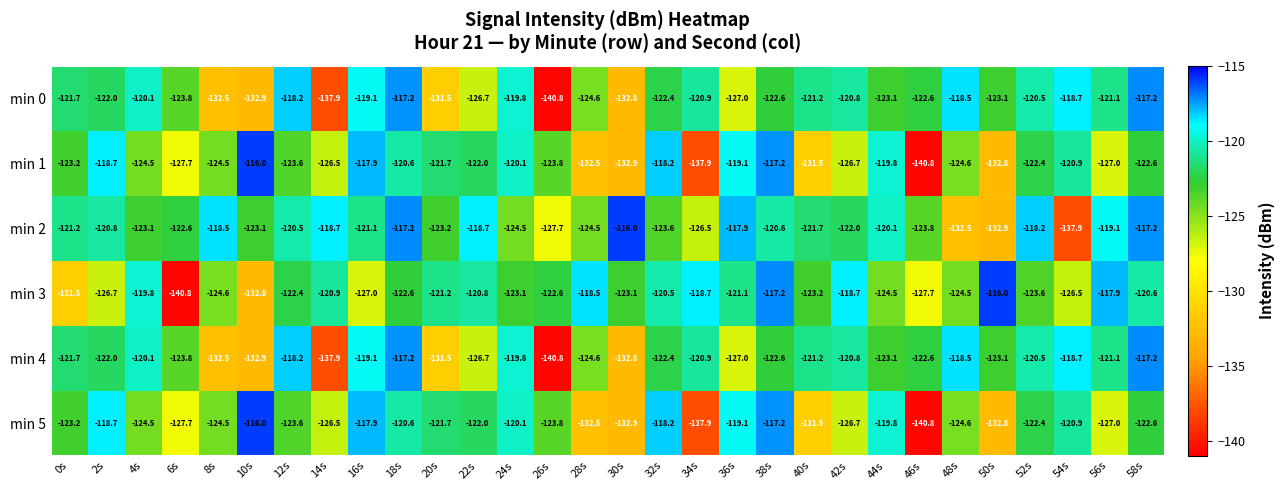

What is the smallest value displayed?

-140.8